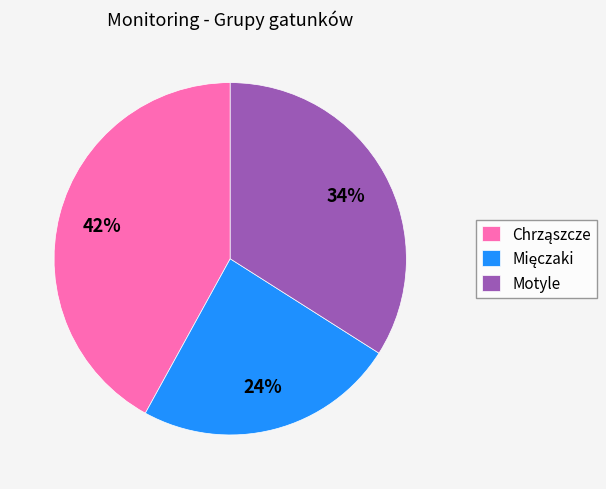

Is it true that Motyle is 27% of the pie?

False